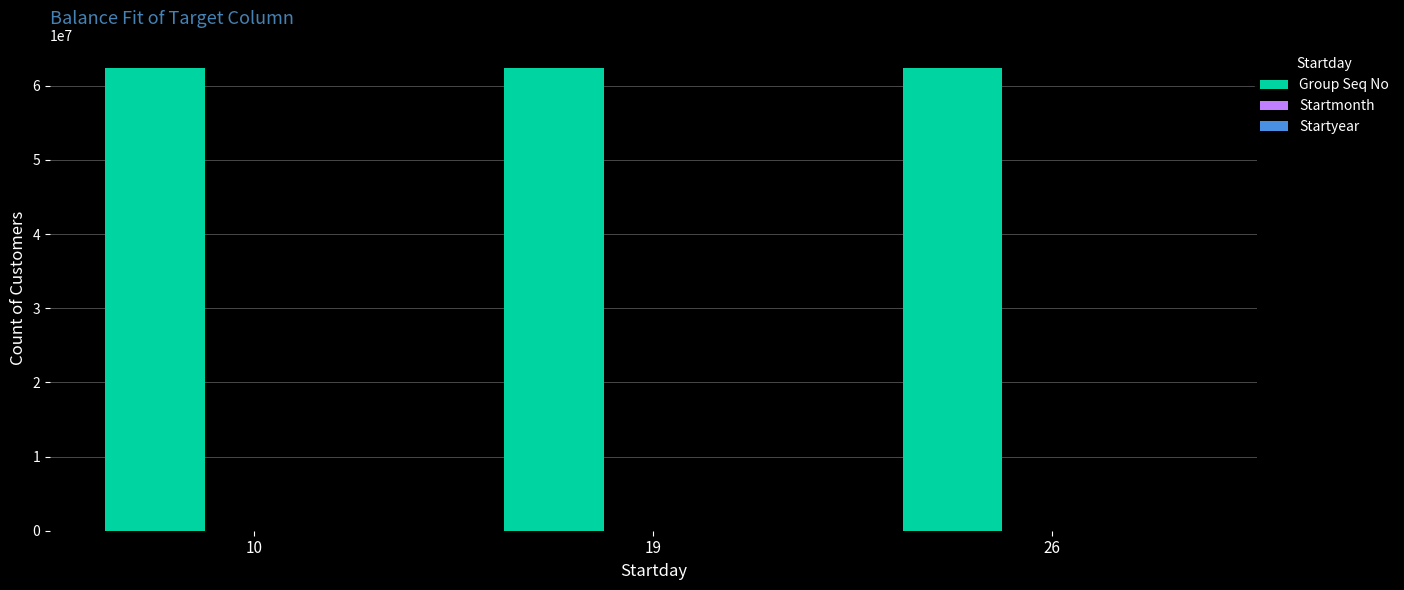

Which series has the largest total across all categories?

Group Seq No